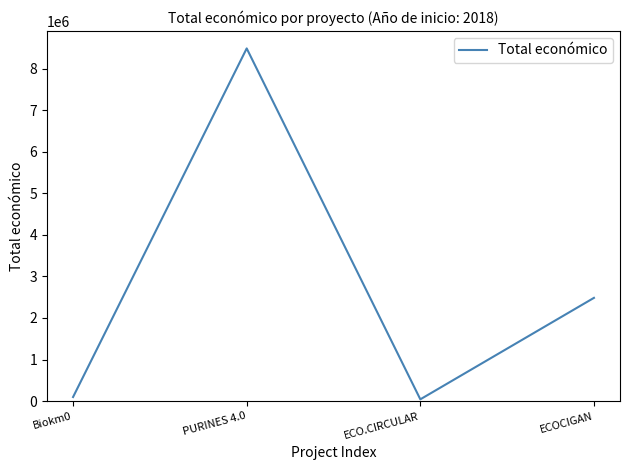

Reading left to right, extract all data points from this chart.

98068	8484999	42845	2483714